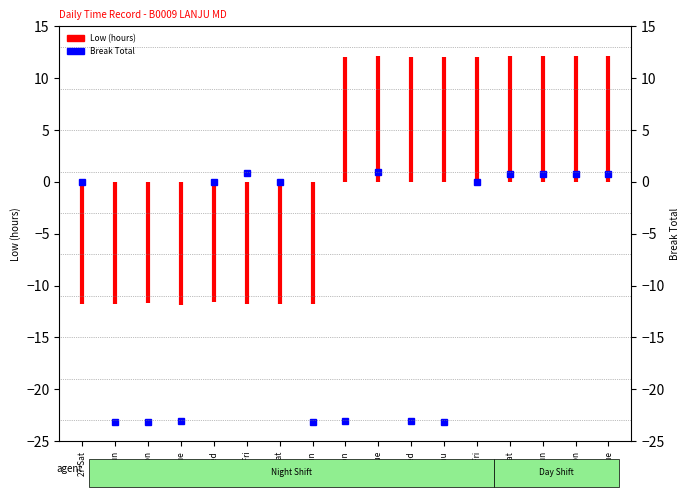

What is the label of the 1st point from the left?

27-Sat